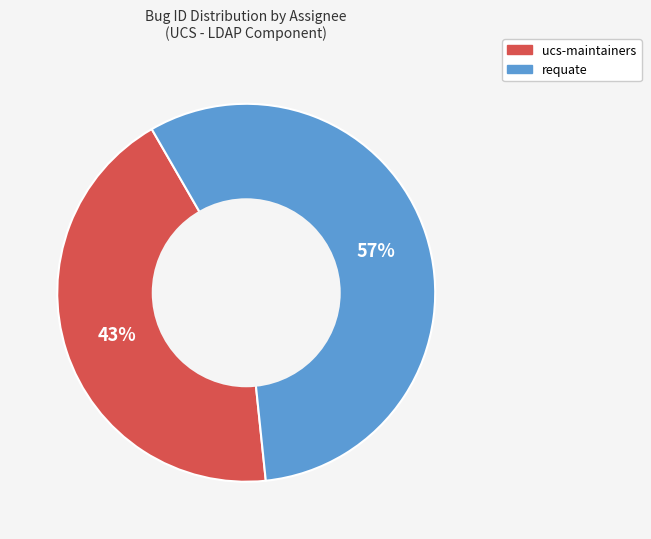

Rank the categories by value from lowest to highest.

ucs-maintainers, requate